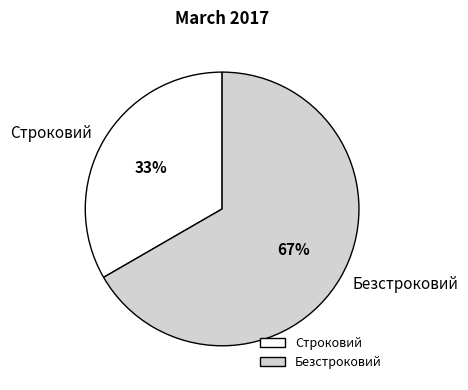

How many segments does this pie chart have?

2